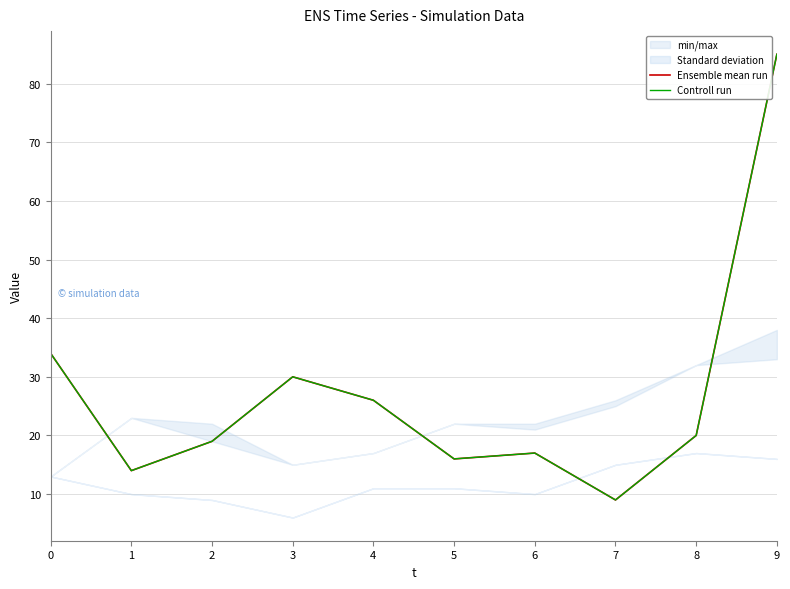

Where is the first local minimum for Controll run?

1